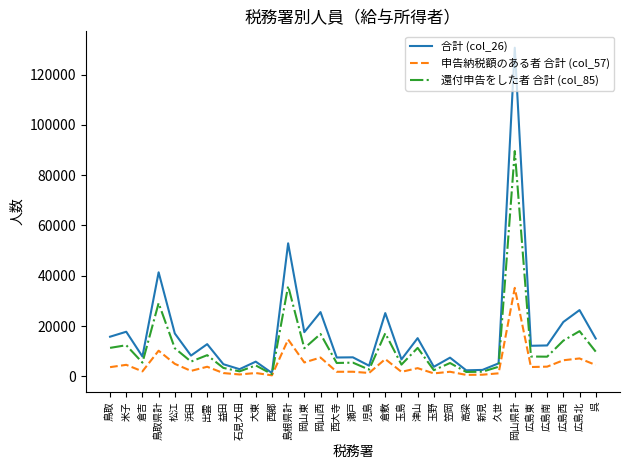

At 倉敷, list the series in order from smallest to largest.

申告納税額のある者 合計 (col_57), 還付申告をした者 合計 (col_85), 合計 (col_26)